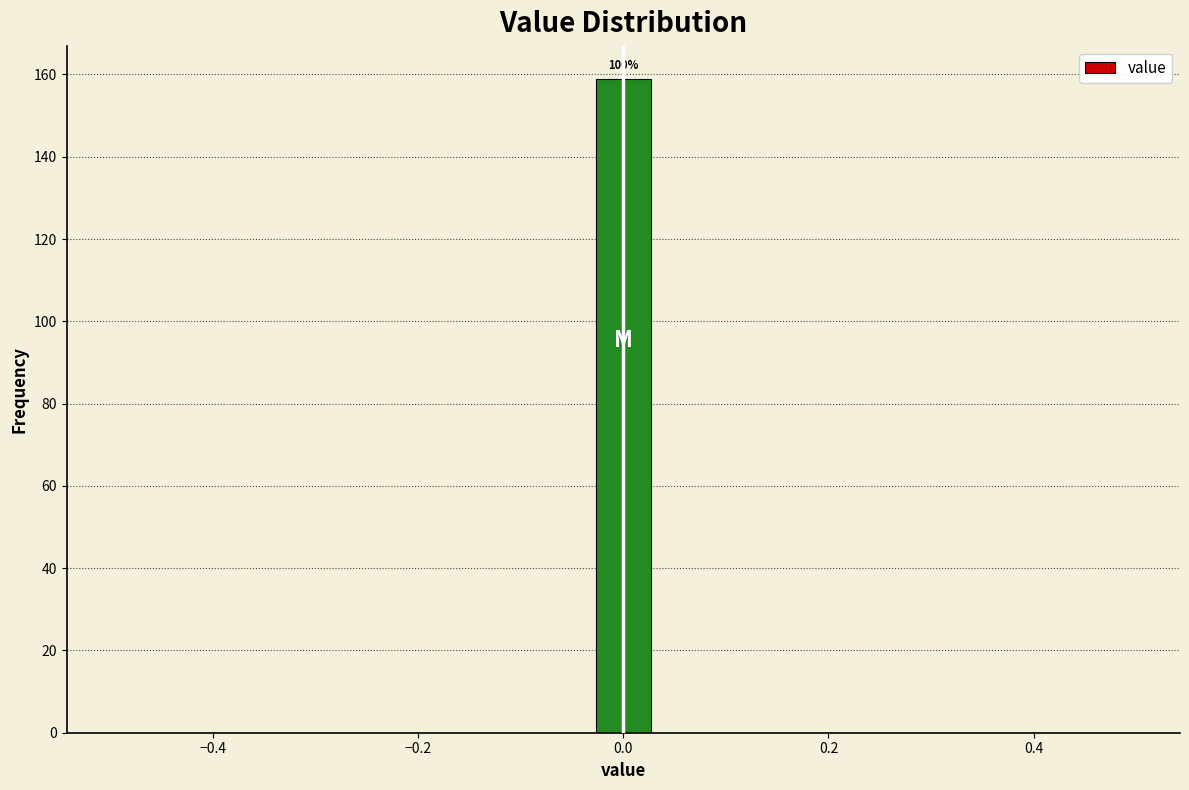

Around what value on the x-axis is the tallest bar? Give the approximate position of its centre, as read against the axis.

0.00